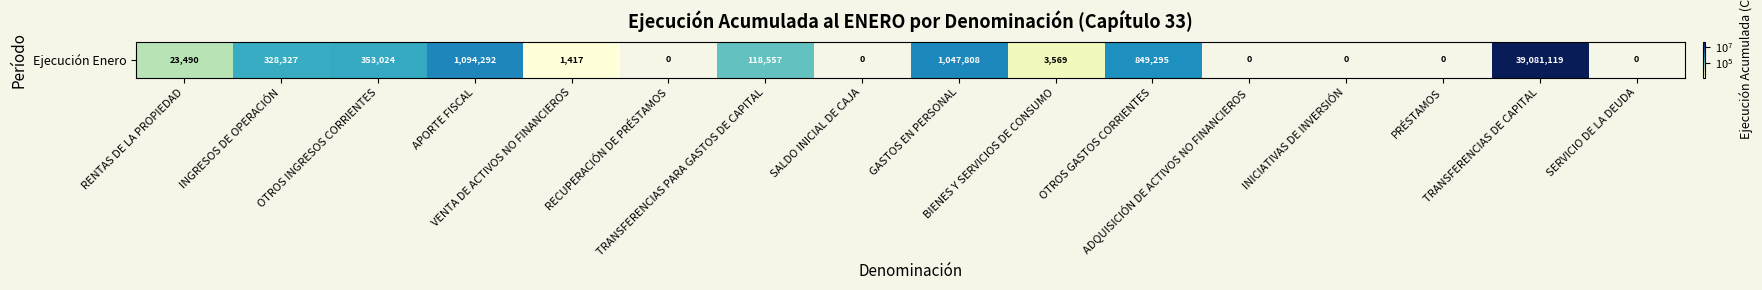

What is the difference between the maximum and second lowest values?

39081119